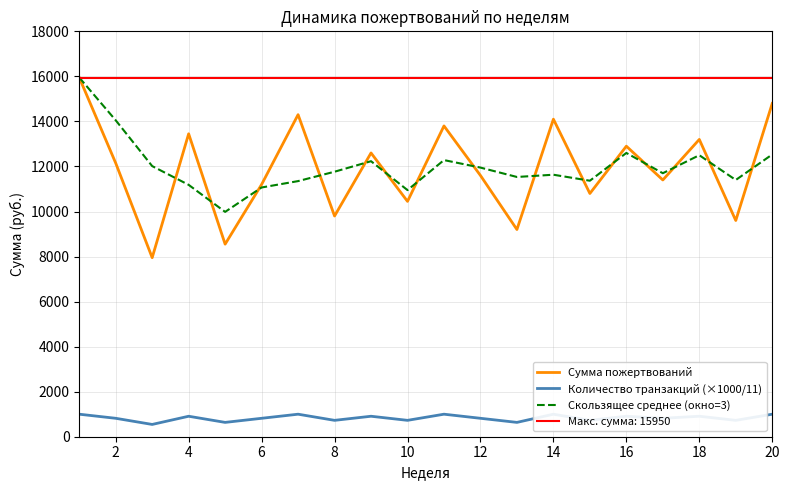

The value of Скользящее среднее (окно=3) at 20 is 4618.3. True or false?

False